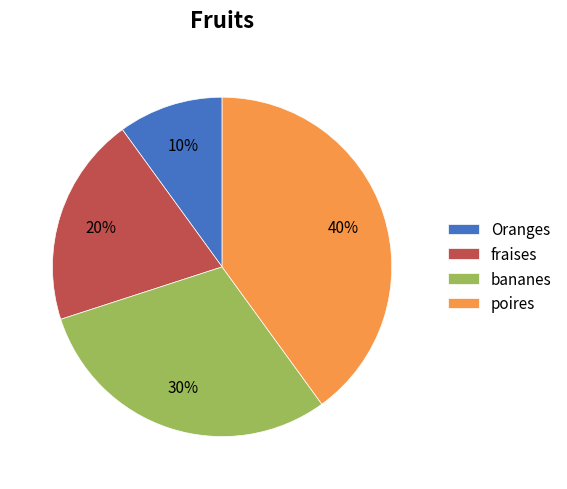

Between fraises and Oranges, which is larger?

fraises